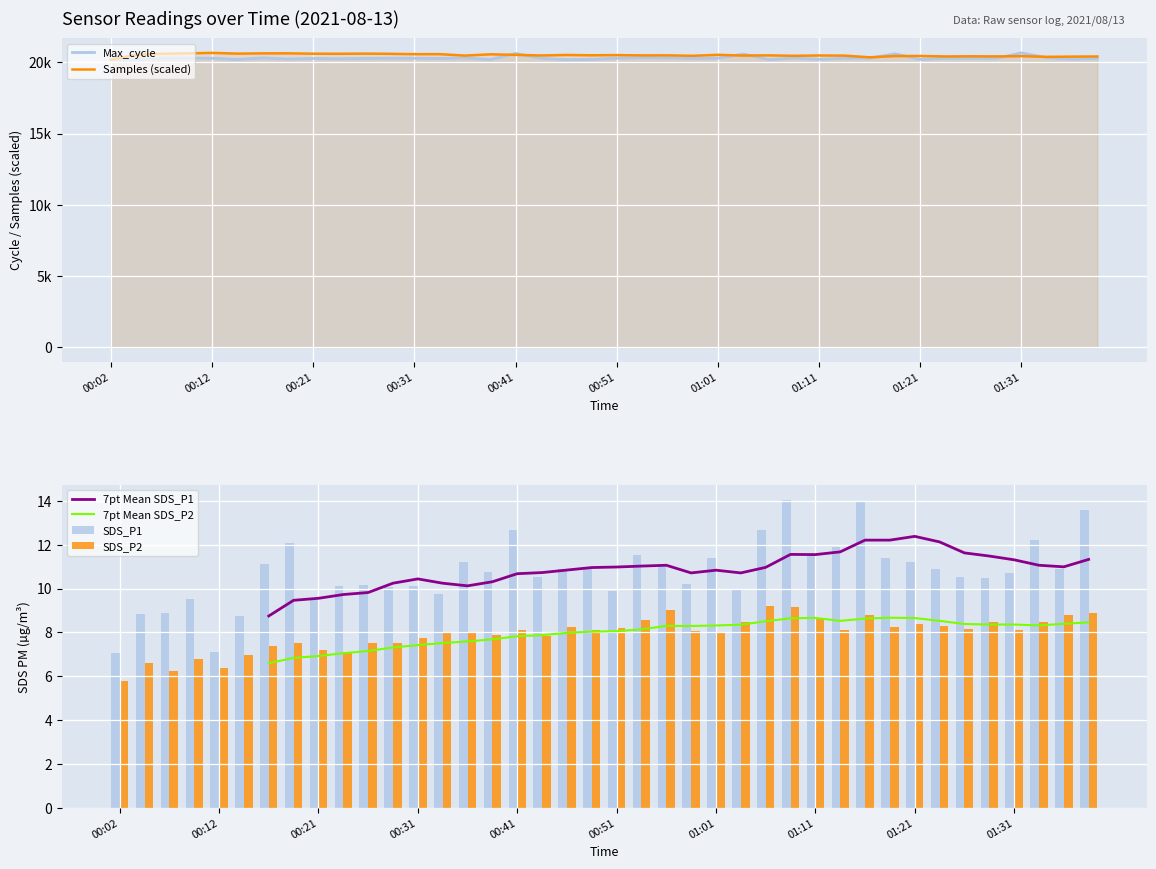

At which category does the chart reach its minimum across all series?

00:02